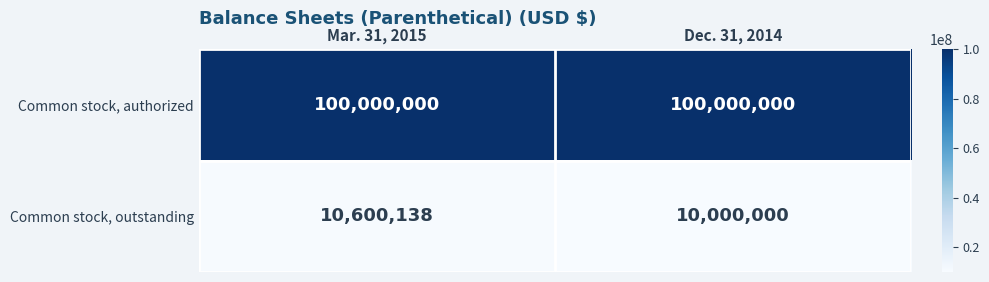

What is the difference between the highest and lowest values at Mar. 31, 2015?

89399862